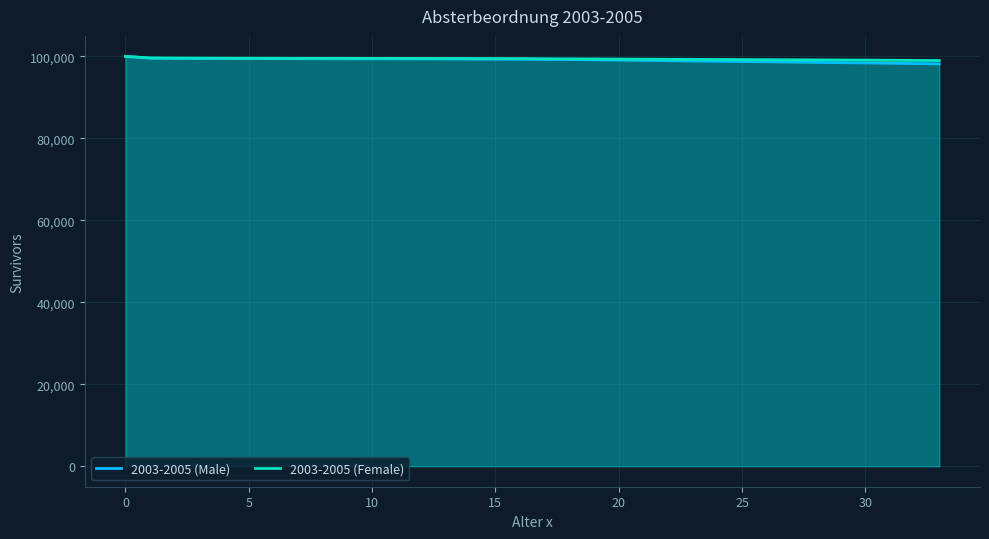

Is it true that 2003-2005 (Female) equals 98991.3 at 33?

True